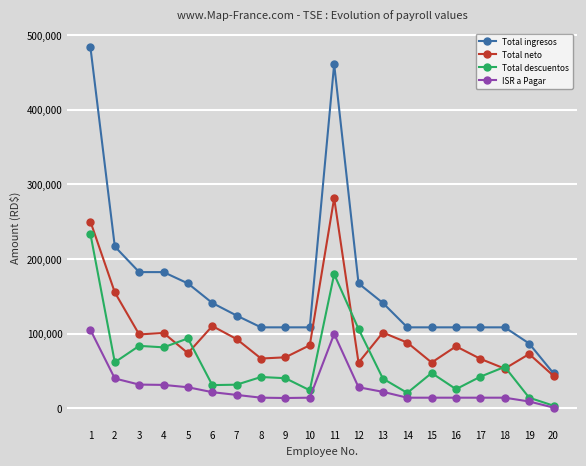

At 10, list the series in order from smallest to largest.

ISR a Pagar, Total descuentos, Total neto, Total ingresos